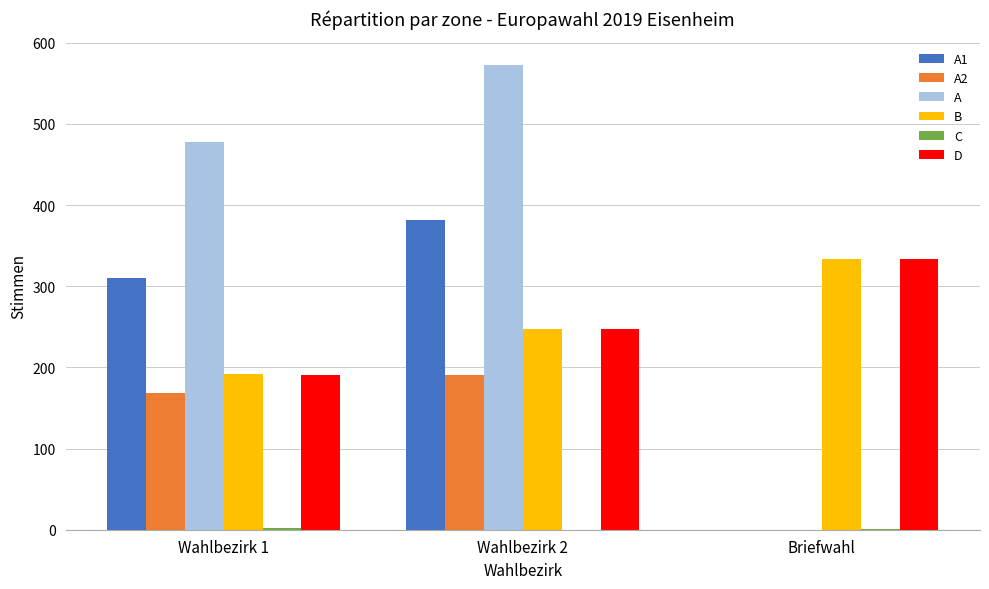

Where is B nearest to the value 263?

Wahlbezirk 2